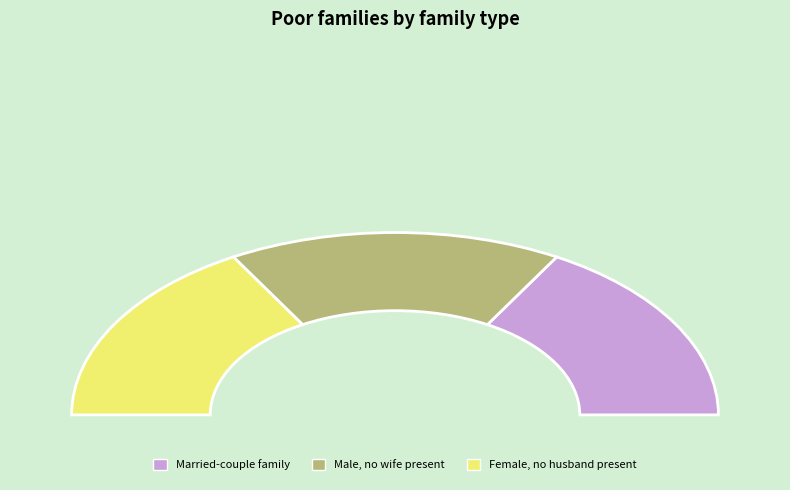

To the nearest percent, what portion does 10 represent?

5%